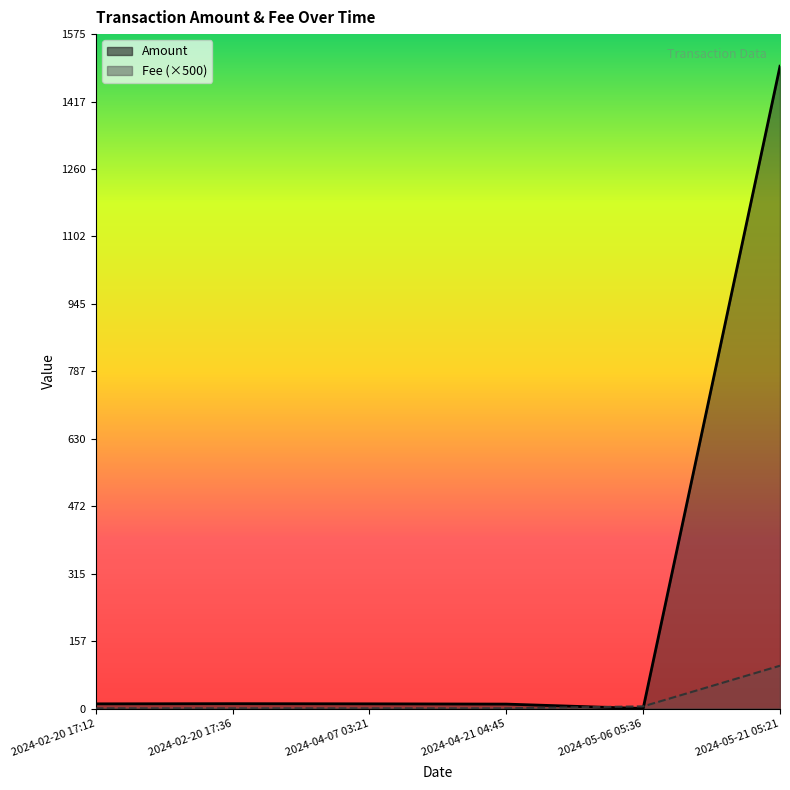

What is the label of the 1st point from the left?

2024-02-20 17:12